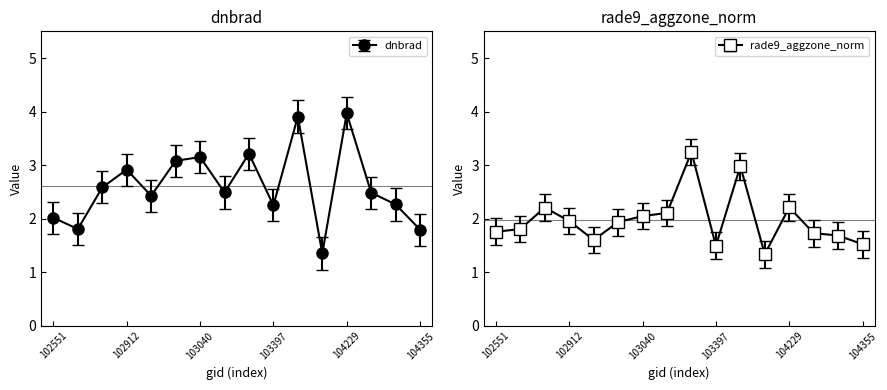

Rank the categories by dnbrad value from highest to lowest.

104229, 103761, 103279, 103040, 103032, 102912, 102792, 103160, 104236, 102920, 104346, 103397, 102551, 102671, 104355, 104112